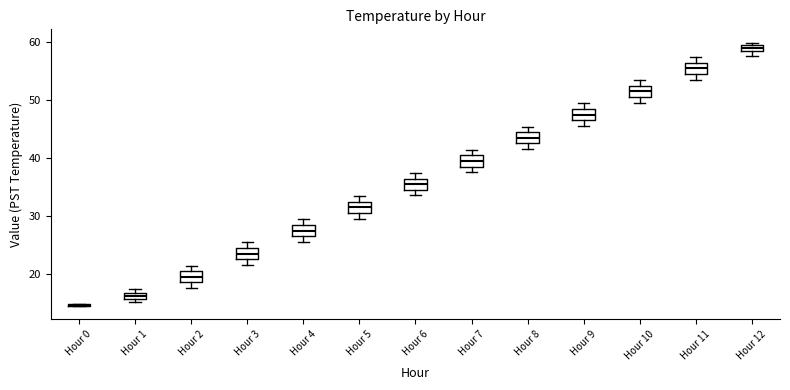

Where does the median line of the box for Hour 6 sit on the y-axis? The values are not printed on the chart, so give them approximately, as read against the axis.

35